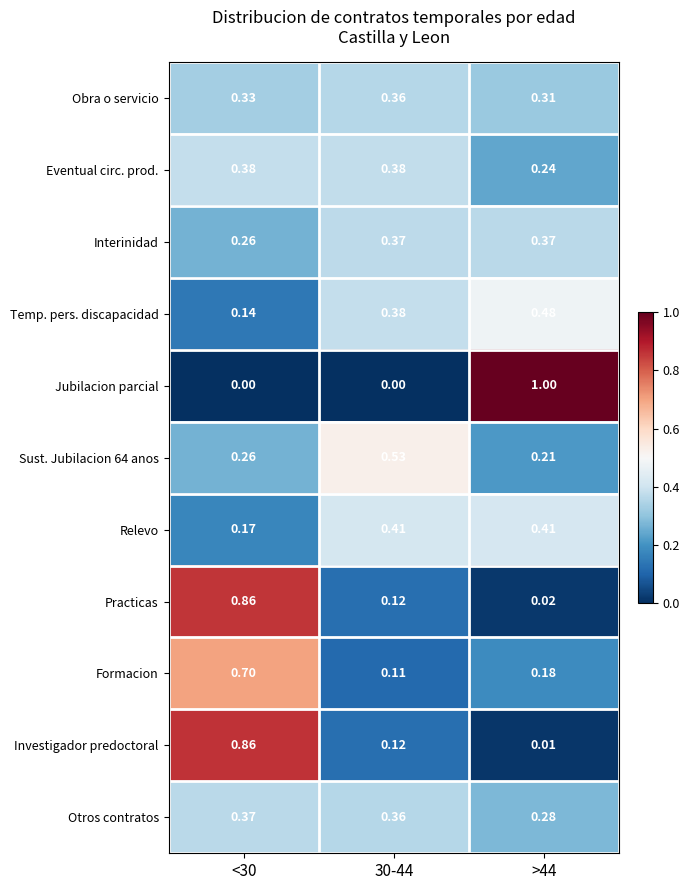

Which series has the largest total across all categories?

Otros contratos